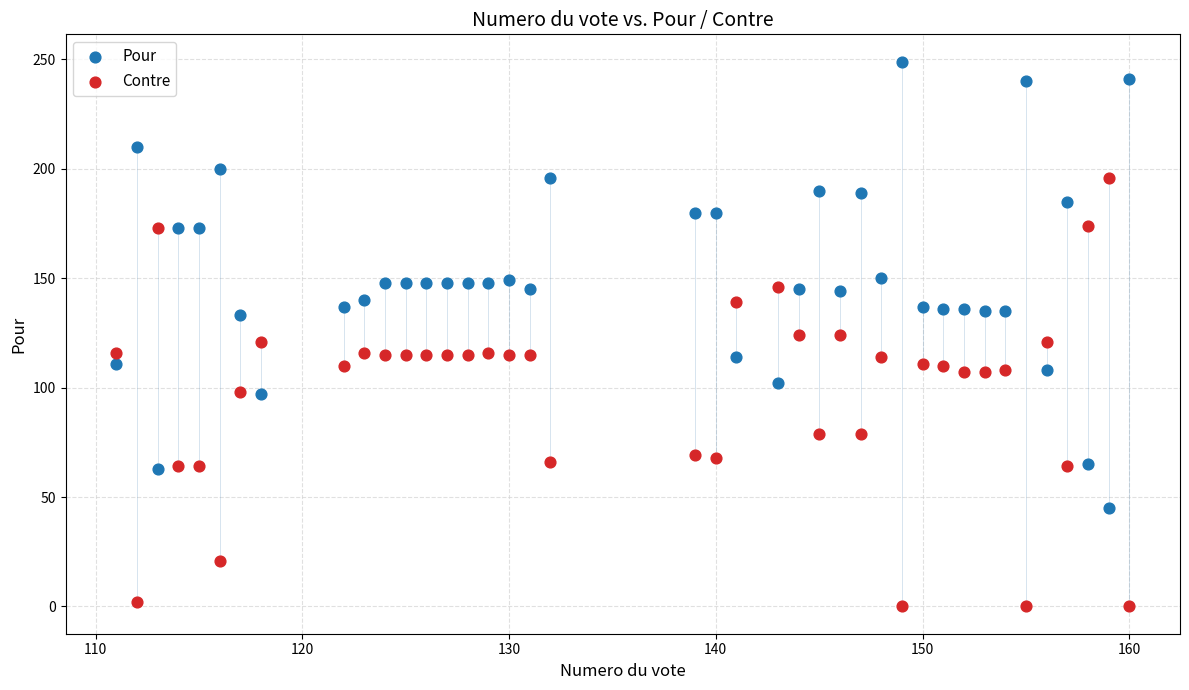

Which series reaches the minimum Y coordinate?

Contre